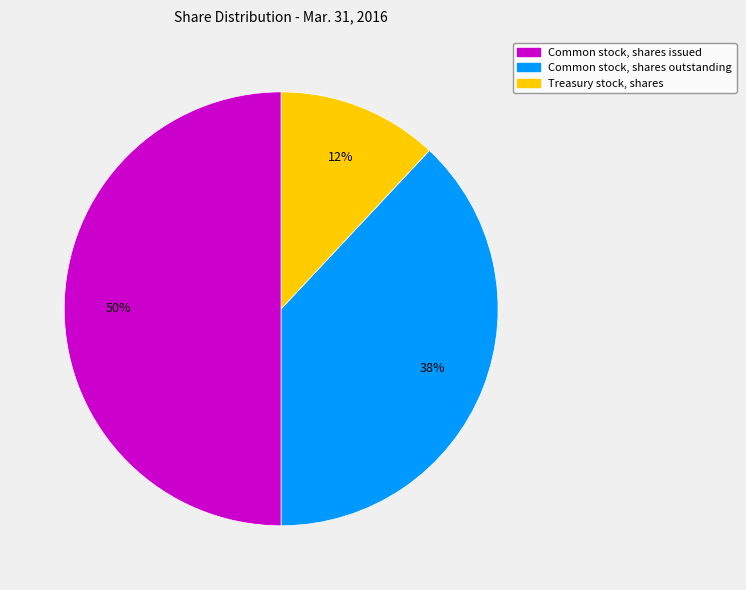

To the nearest percent, what is the average slice percentage?

33%